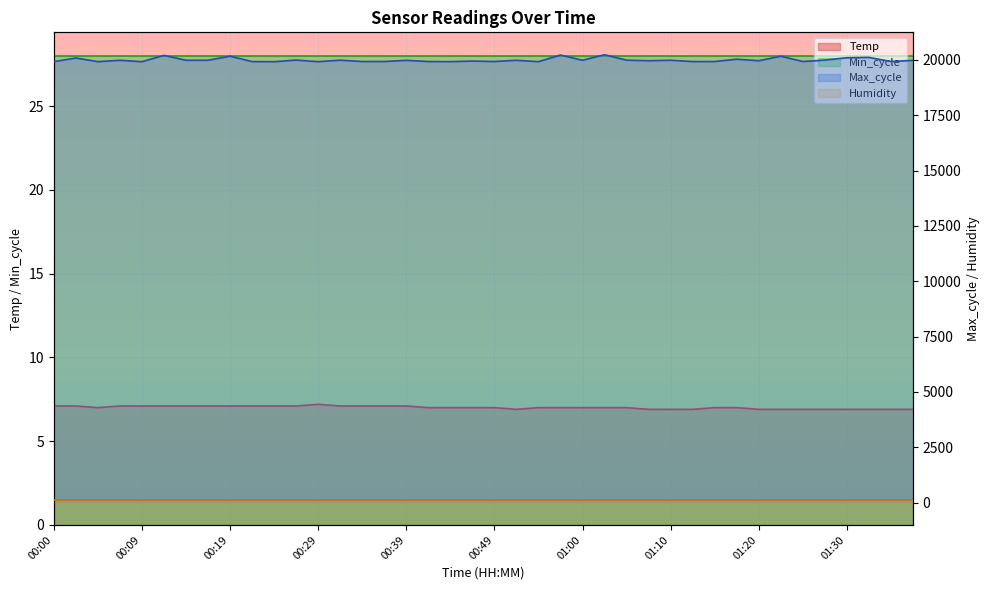

Is it true that Temp equals 7.1 at 00:34?

True